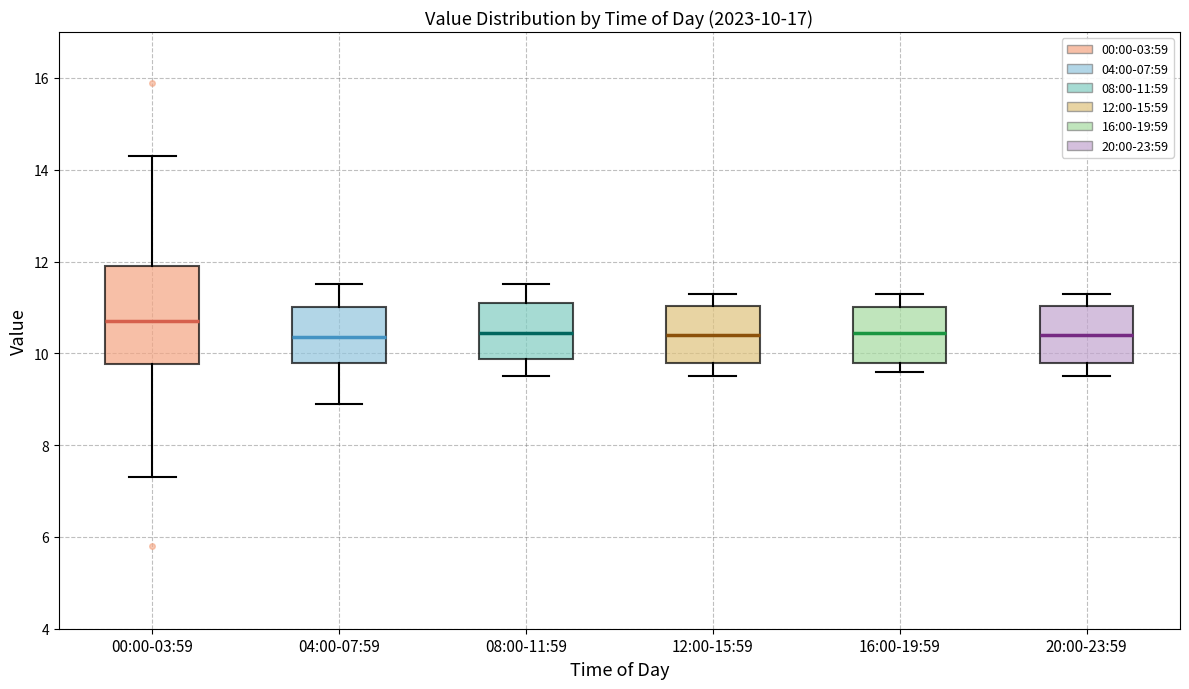

Which box is the tallest, from its lower edge to its upper edge?

00:00-03:59